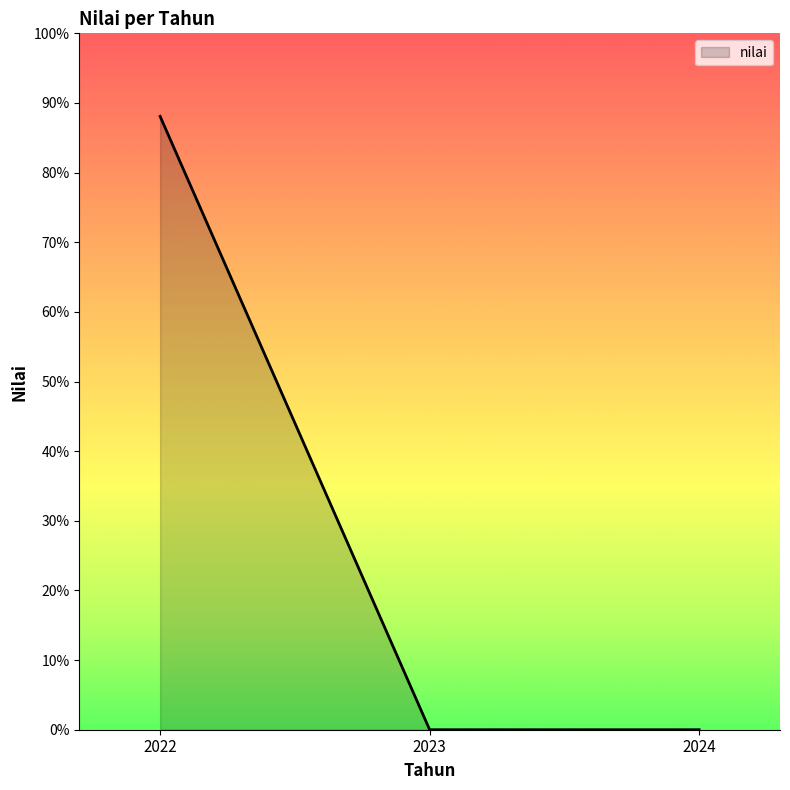

Reading left to right, what are all the values shown in this chart?

2022=88.1	2023=0.0	2024=0.0